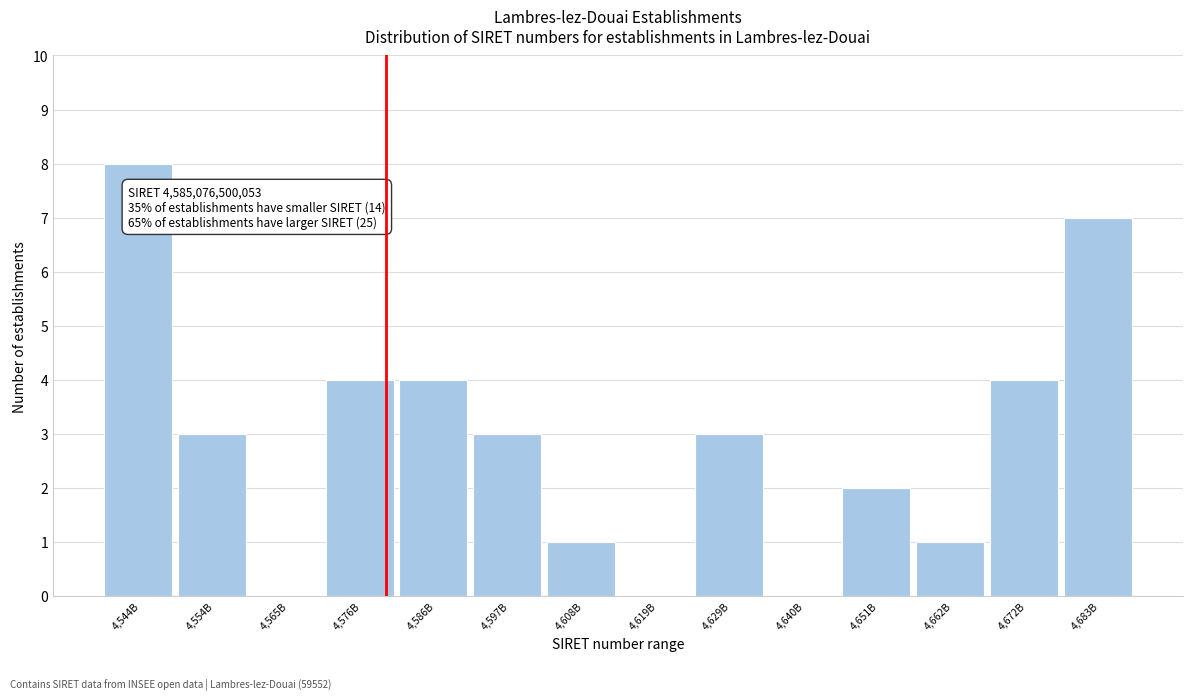

Reading left to right, extract all data points from this chart.

4,544B=8	4,554B=3	4,565B=0	4,576B=4	4,586B=4	4,597B=3	4,608B=1	4,619B=0	4,629B=3	4,640B=0	4,651B=2	4,662B=1	4,672B=4	4,683B=7